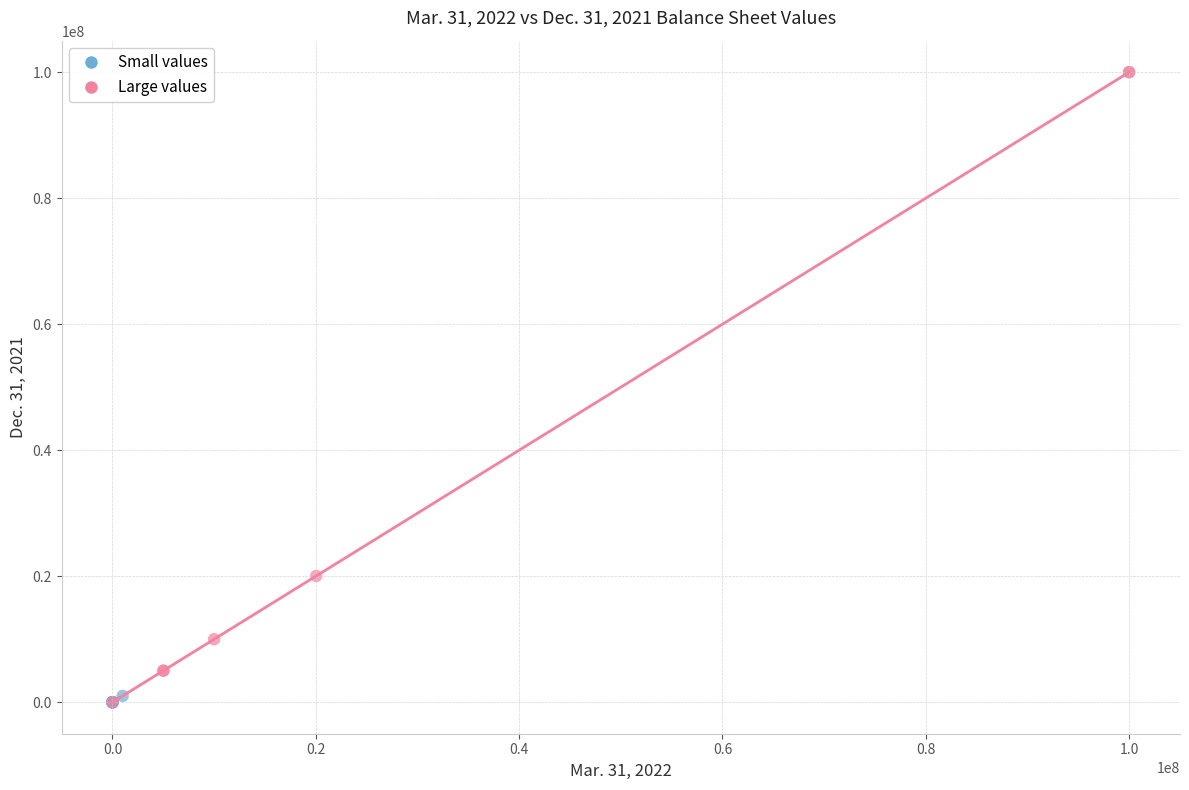

What are all the series names shown in the legend?

Small values, Large values